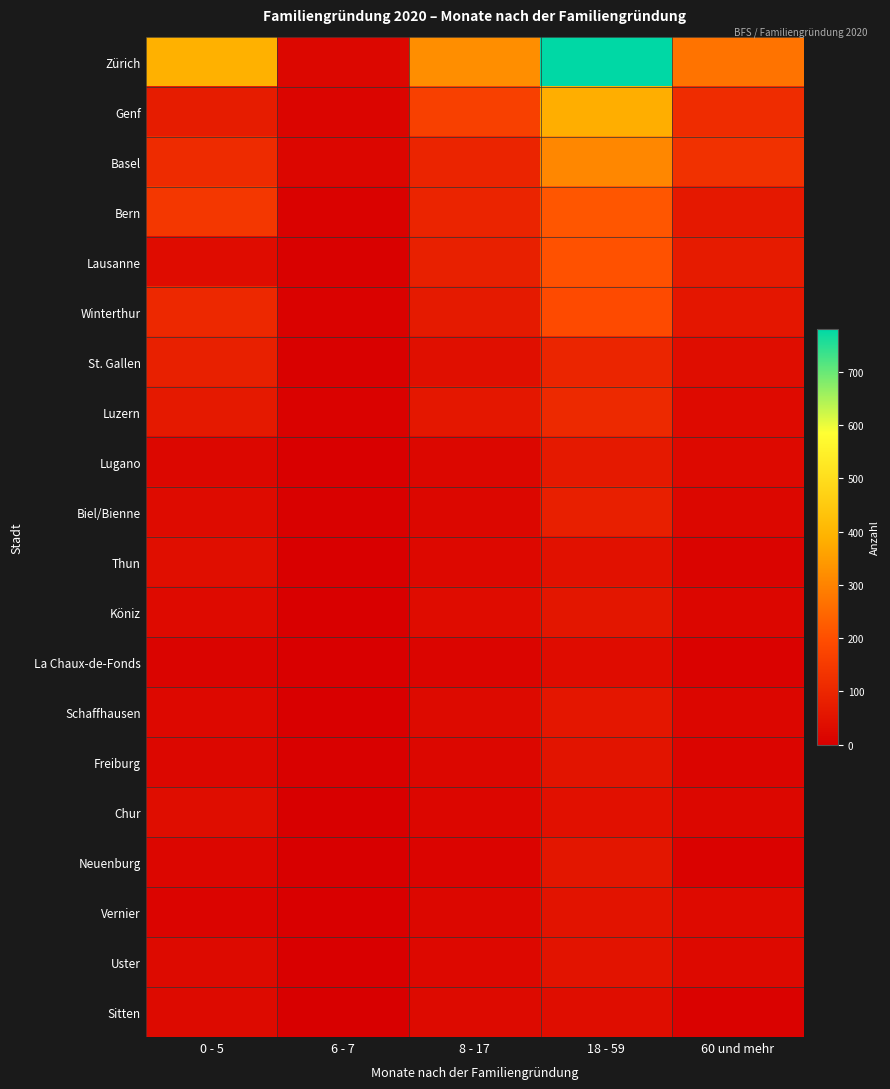

Reading left to right, list all the values displayed in this chart.

Zürich: 0 - 5=387	6 - 7=20	8 - 17=320	18 - 59=780	60 und mehr=271
Genf: 0 - 5=73	6 - 7=16	8 - 17=164	18 - 59=382	60 und mehr=115
Basel: 0 - 5=111	6 - 7=18	8 - 17=94	18 - 59=309	60 und mehr=127
Bern: 0 - 5=142	6 - 7=9	8 - 17=93	18 - 59=214	60 und mehr=63
Lausanne: 0 - 5=32	6 - 7=6	8 - 17=83	18 - 59=205	60 und mehr=71
Winterthur: 0 - 5=104	6 - 7=8	8 - 17=68	18 - 59=191	60 und mehr=59
St. Gallen: 0 - 5=83	6 - 7=6	8 - 17=40	18 - 59=95	60 und mehr=36
Luzern: 0 - 5=67	6 - 7=8	8 - 17=61	18 - 59=108	60 und mehr=28
Lugano: 0 - 5=19	6 - 7=3	8 - 17=21	18 - 59=66	60 und mehr=25
Biel/Bienne: 0 - 5=30	6 - 7=4	8 - 17=21	18 - 59=82	60 und mehr=19
Thun: 0 - 5=39	6 - 7=3	8 - 17=24	18 - 59=46	60 und mehr=12
Köniz: 0 - 5=28	6 - 7=3	8 - 17=32	18 - 59=57	60 und mehr=17
La Chaux-de-Fonds: 0 - 5=11	6 - 7=2	8 - 17=15	18 - 59=32	60 und mehr=9
Schaffhausen: 0 - 5=23	6 - 7=2	8 - 17=27	18 - 59=59	60 und mehr=18
Freiburg: 0 - 5=20	6 - 7=5	8 - 17=20	18 - 59=52	60 und mehr=15
Chur: 0 - 5=35	6 - 7=1	8 - 17=17	18 - 59=44	60 und mehr=20
Neuenburg: 0 - 5=18	6 - 7=0	8 - 17=13	18 - 59=57	60 und mehr=9
Vernier: 0 - 5=13	6 - 7=2	8 - 17=20	18 - 59=51	60 und mehr=28
Uster: 0 - 5=27	6 - 7=2	8 - 17=23	18 - 59=49	60 und mehr=25
Sitten: 0 - 5=26	6 - 7=0	8 - 17=27	18 - 59=36	60 und mehr=9